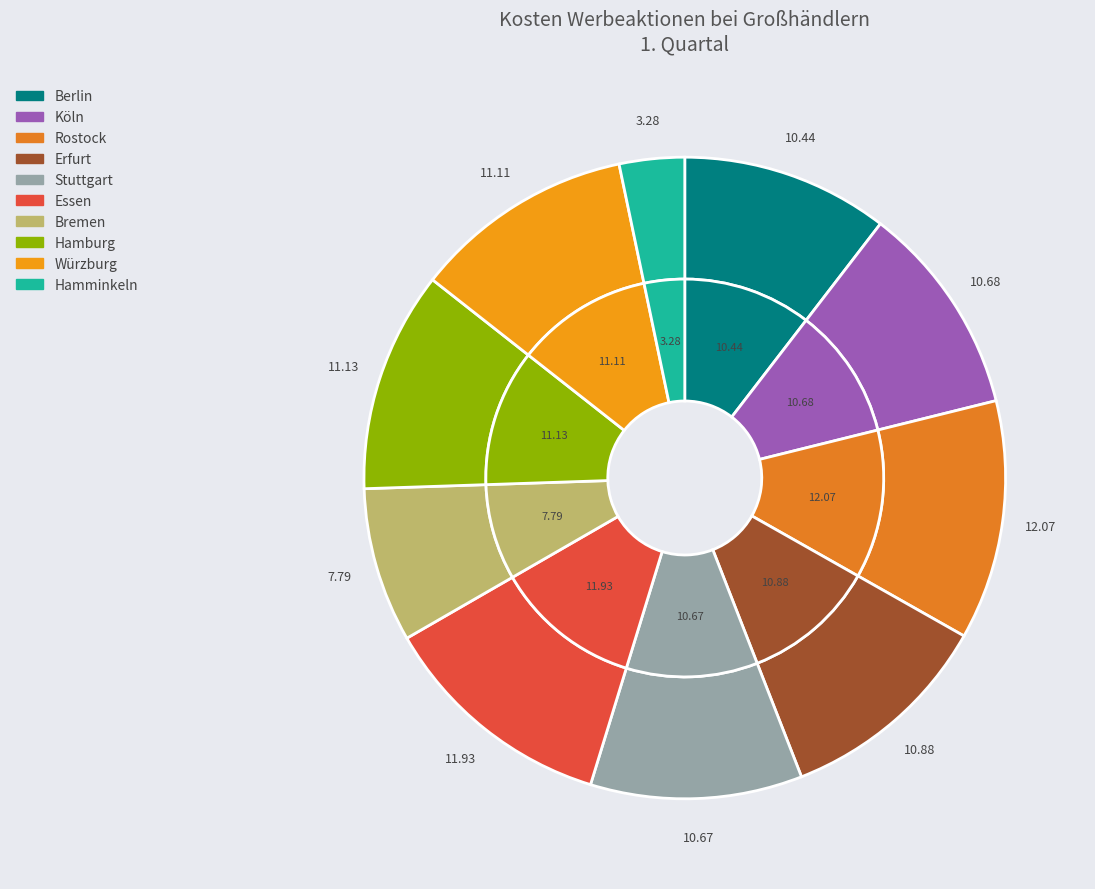

Which category has the biggest portion of the pie?

Rostock